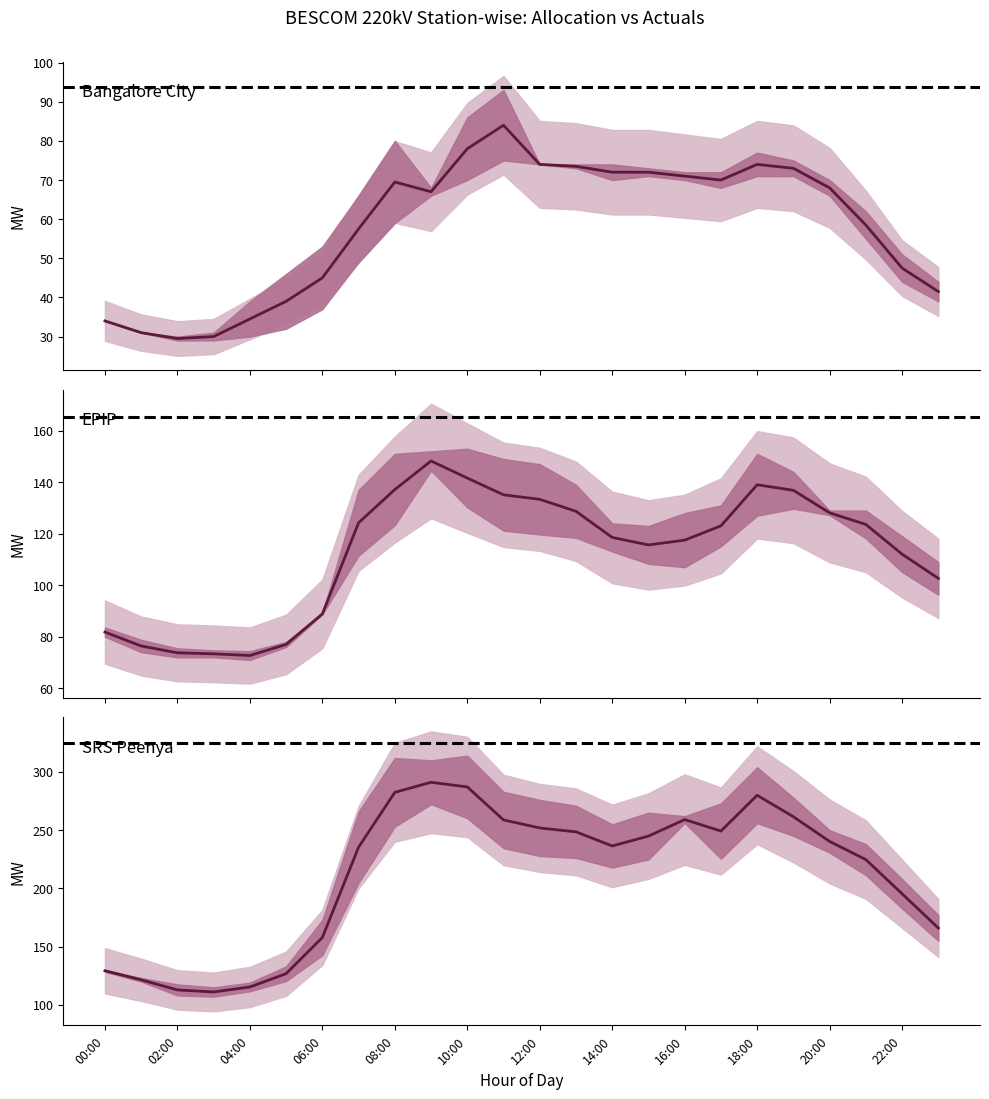

Is the value of SRS Peenya - Allocation at 20:00 greater than the value of Bangalore City - Allocation at 19?

Yes